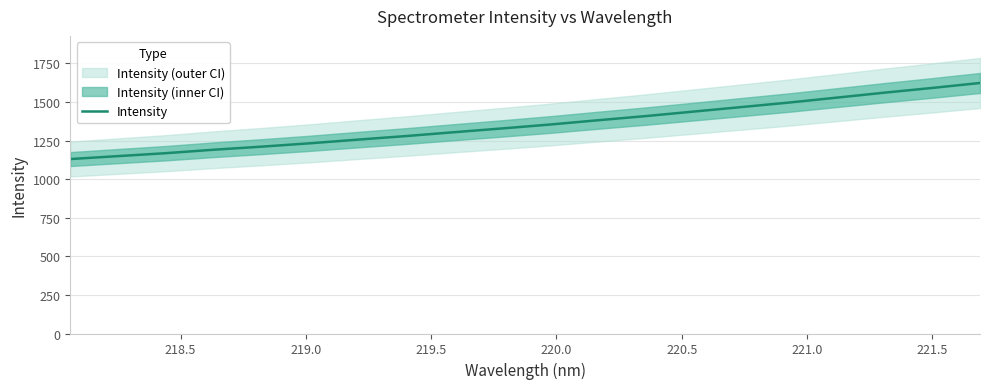

What is the highest value of the Intensity series?

1623.5